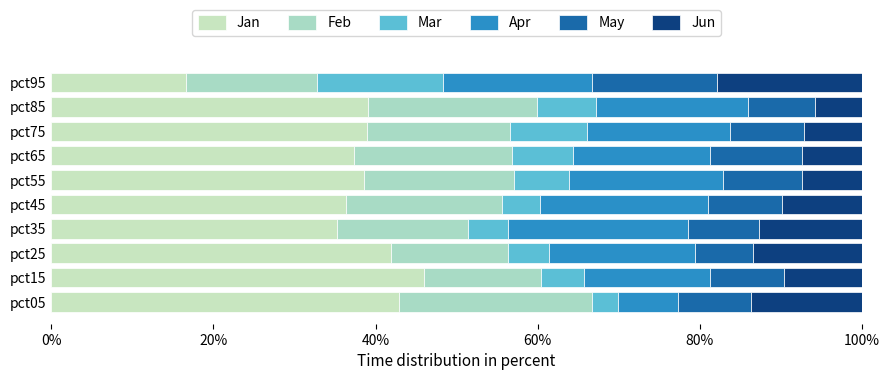

Which series has the largest total across all categories?

Jan